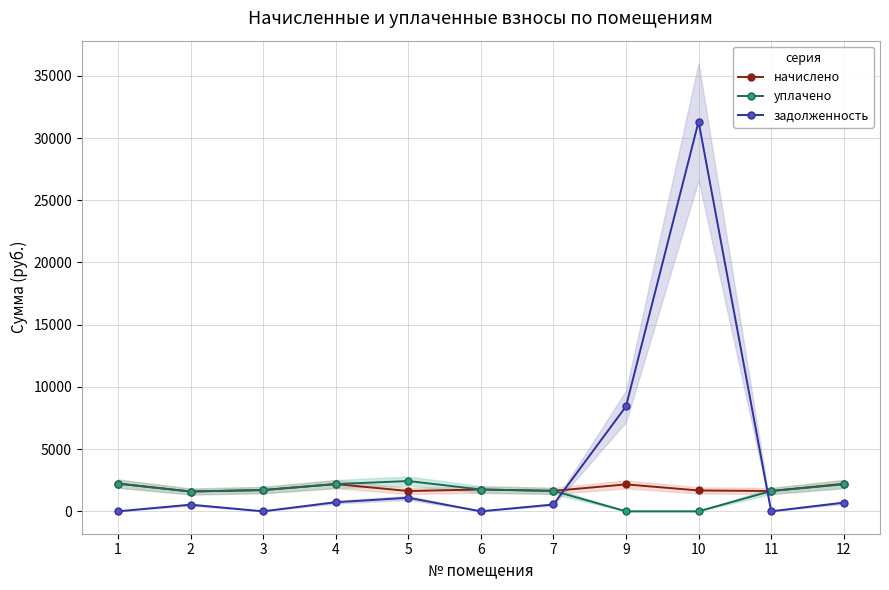

Which series has the widest spread of values?

задолженность